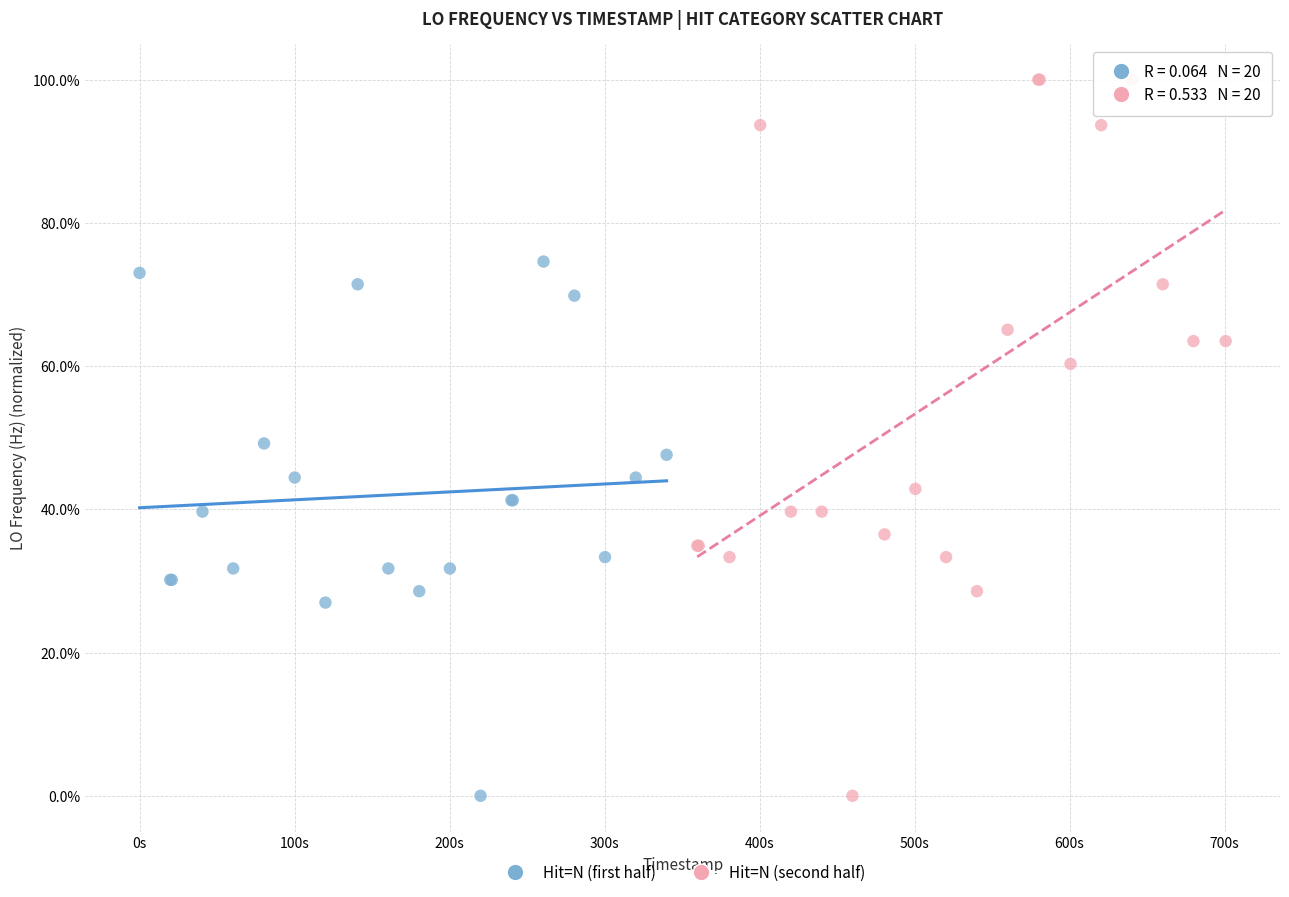

What are all the series names shown in the legend?

Hit=N (first half), Hit=N (second half)